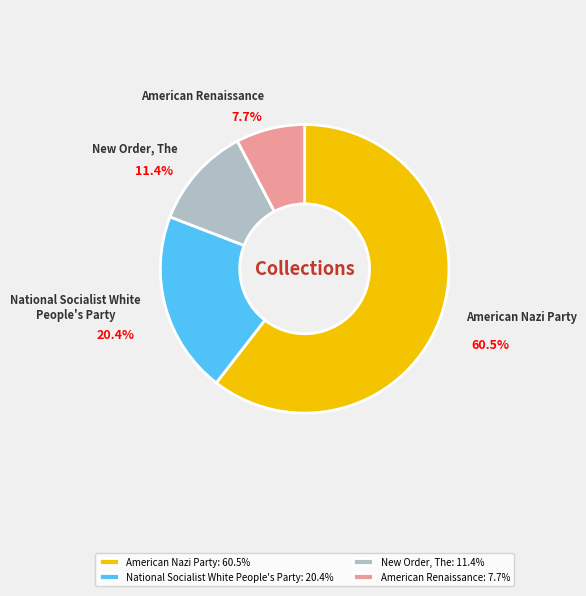

How many slices are in this pie chart?

4